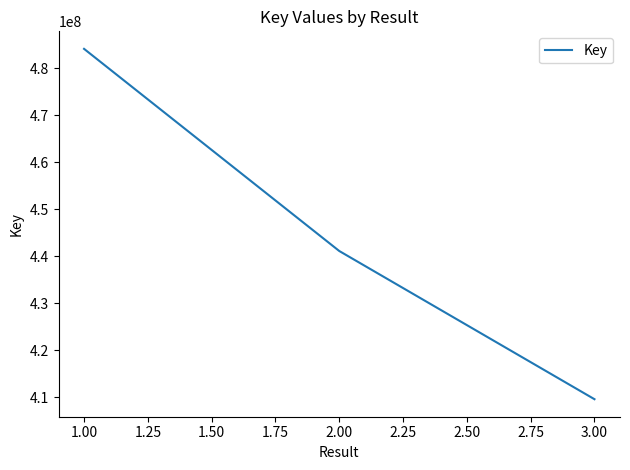

Does the chart have visible grid lines?

No